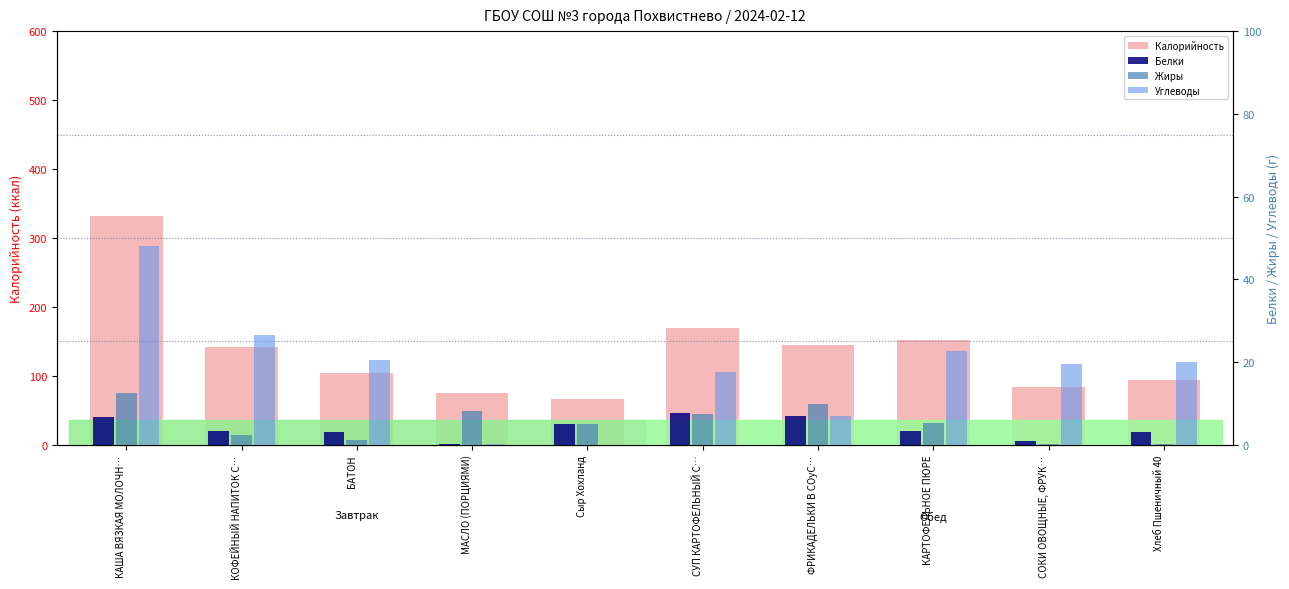

What is the label of the 1st bar from the right?

Хлеб Пшеничный 40